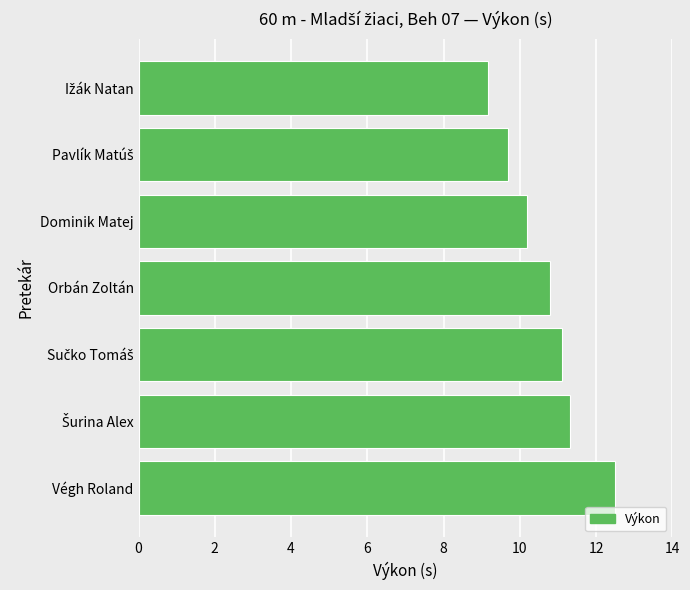

What is the average value?

10.7